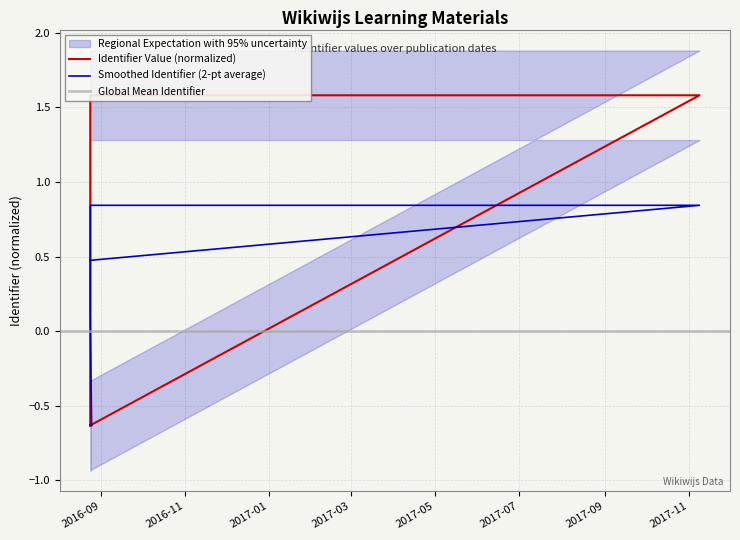

How many interior local valleys (lower than both neighbors) does the data have?

1